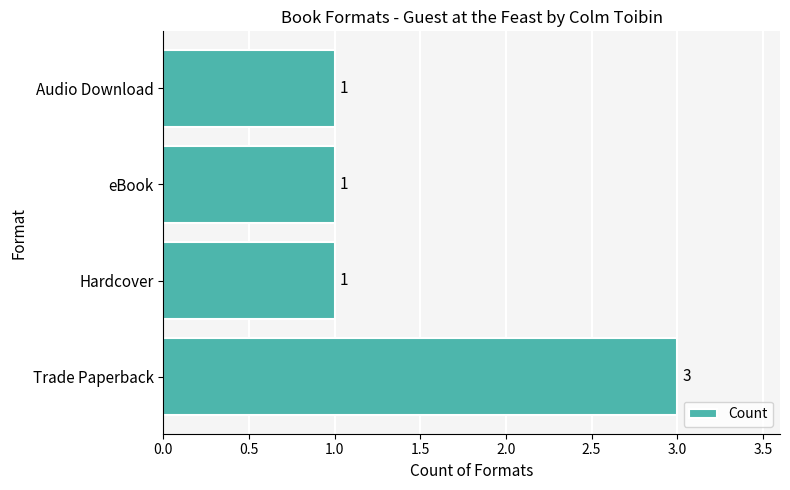

The value at Audio Download is 2. True or false?

False